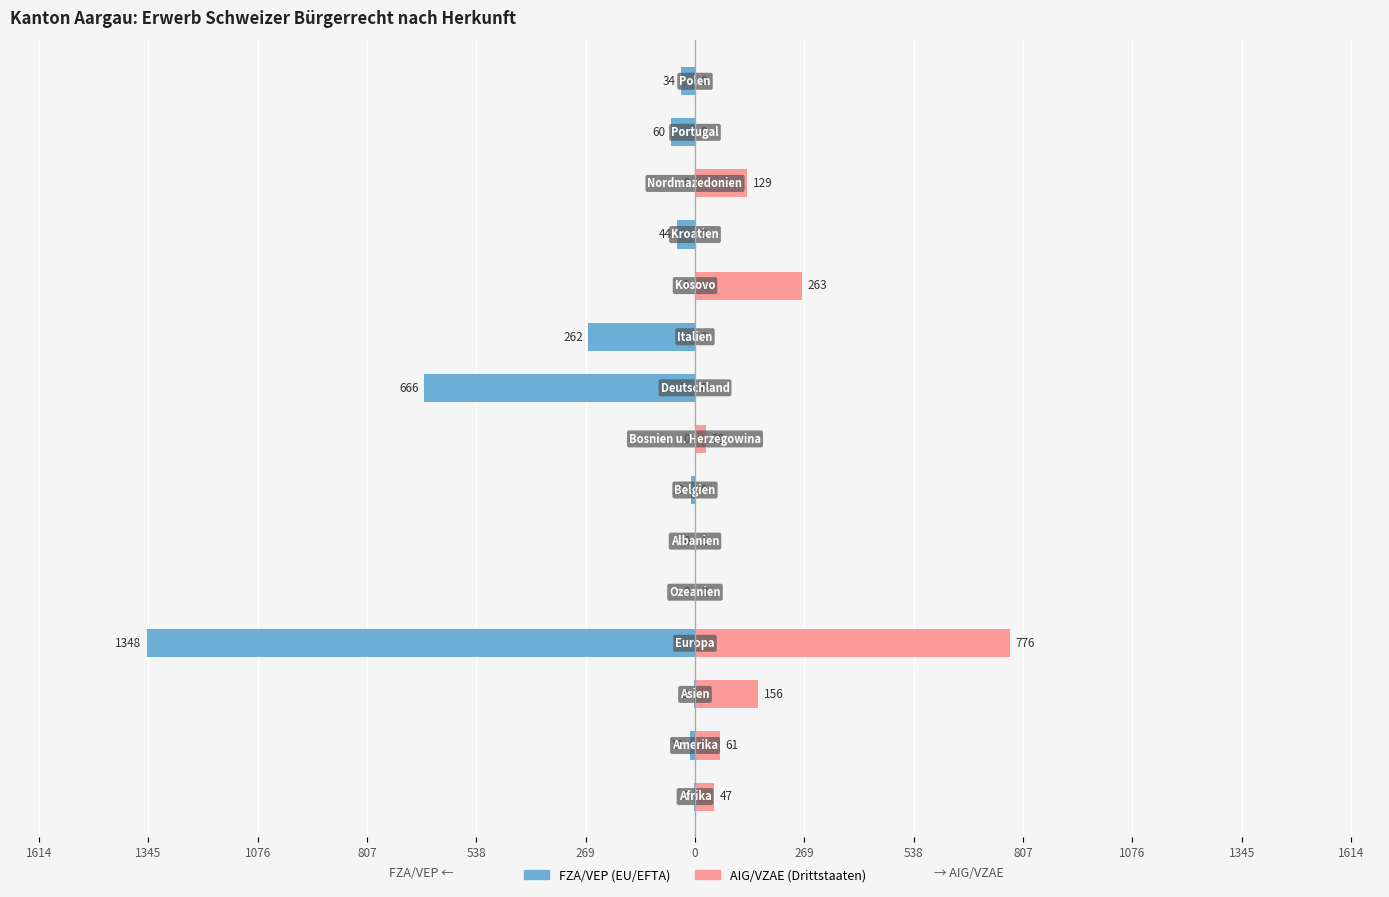

Reading left to right, list all the values displayed in this chart.

FZA/VEP (EU/EFTA): -2	-13	-3	-1348	0	0	-10	0	-666	-262	-1	-44	0	-60	-34
AIG/VZAE (Drittstaaten): 47	61	156	776	3	1	0	28	0	0	263	0	129	0	0